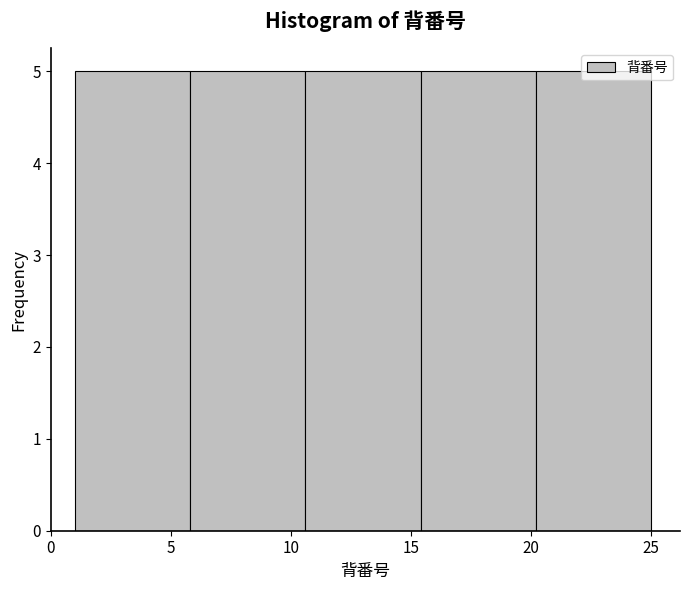

Reading left to right, list every bar in this chart as the range it spans on the x-axis followed by its height. Neither the bar edges nor the heights are printed on the chart, so give them approximately, as read against the axes.

1.0 to 5.8: 5
5.8 to 10.6: 5
10.6 to 15.4: 5
15.4 to 20.2: 5
20.2 to 25.0: 5